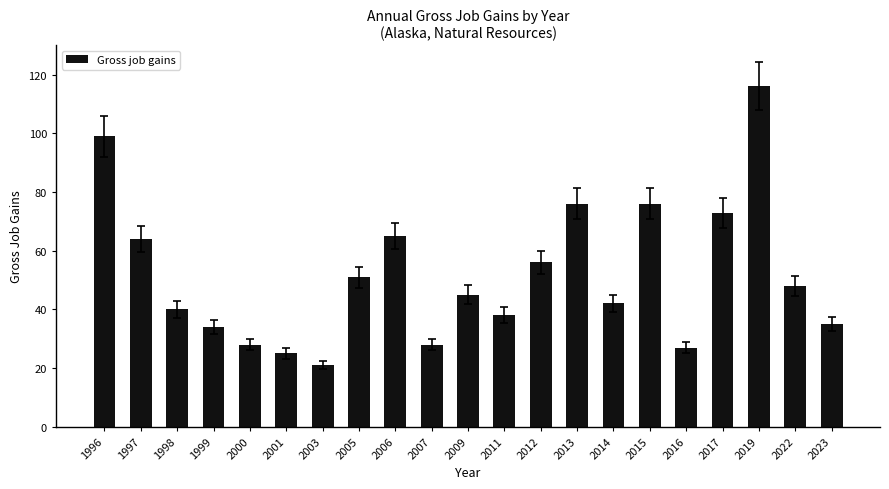

What is the greatest value displayed?

116